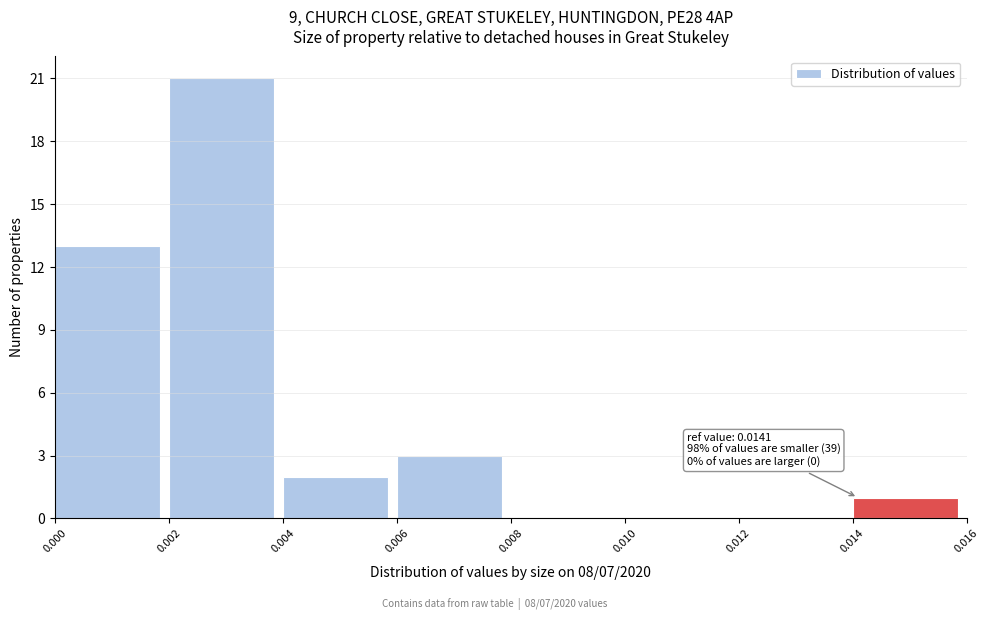

Over which range of the x-axis is the bar tallest?

0.002 to 0.004